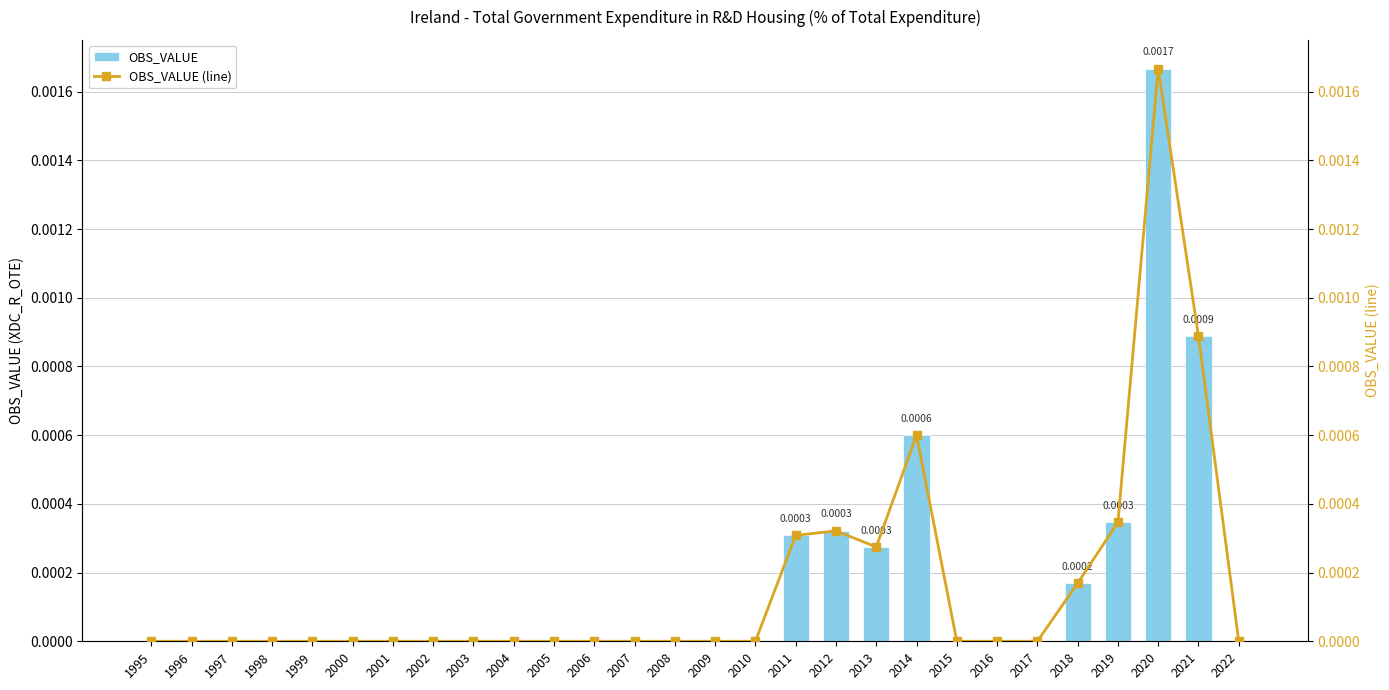

Reading right to left, transcribe all the data shown in this chart.

OBS_VALUE: 2022=0.0	2021=0.0	2020=0.0	2019=0.0	2018=0.0	2017=0.0	2016=0.0	2015=0.0	2014=0.0	2013=0.0	2012=0.0	2011=0.0	2010=0.0	2009=0.0	2008=0.0	2007=0.0	2006=0.0	2005=0.0	2004=0.0	2003=0.0	2002=0.0	2001=0.0	2000=0.0	1999=0.0	1998=0.0	1997=0.0	1996=0.0	1995=0.0
OBS_VALUE (line): 2022=0.0	2021=0.0	2020=0.0	2019=0.0	2018=0.0	2017=0.0	2016=0.0	2015=0.0	2014=0.0	2013=0.0	2012=0.0	2011=0.0	2010=0.0	2009=0.0	2008=0.0	2007=0.0	2006=0.0	2005=0.0	2004=0.0	2003=0.0	2002=0.0	2001=0.0	2000=0.0	1999=0.0	1998=0.0	1997=0.0	1996=0.0	1995=0.0